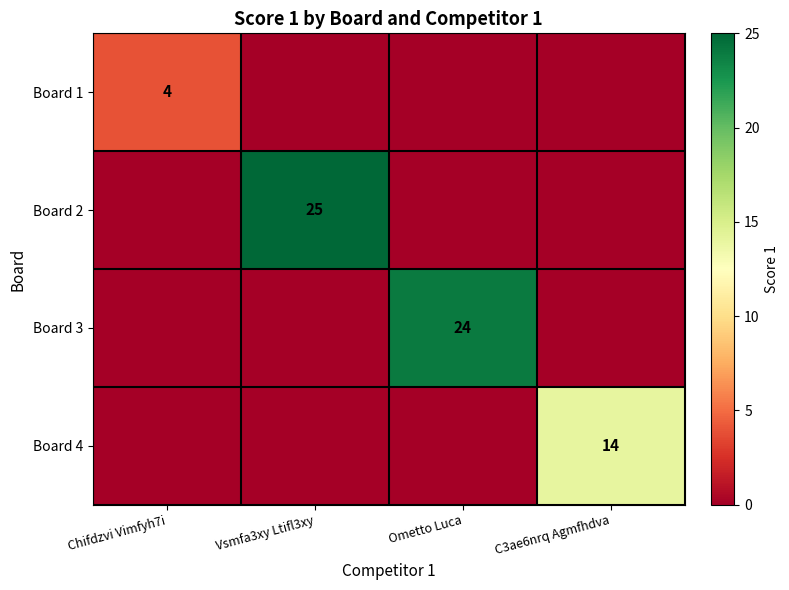

How many categories are shown in the chart?

4